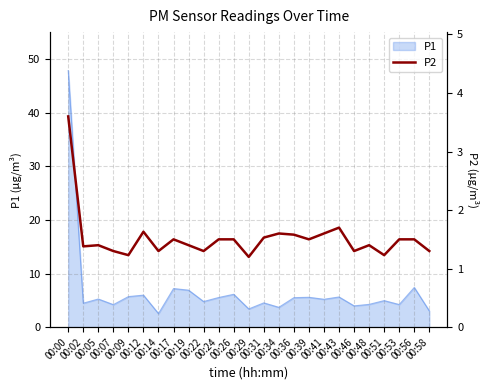

Which has a higher value, 00:24 or 00:00?

00:00